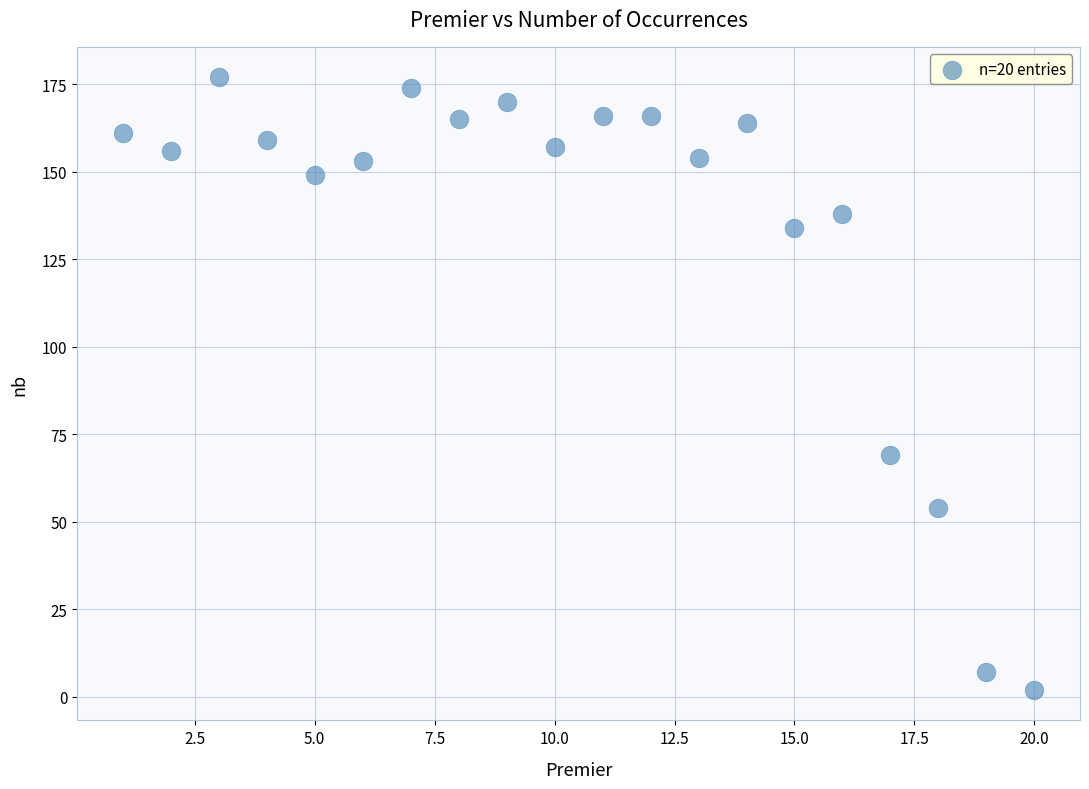

What Y value in the scatter plot is closest to 89?

69